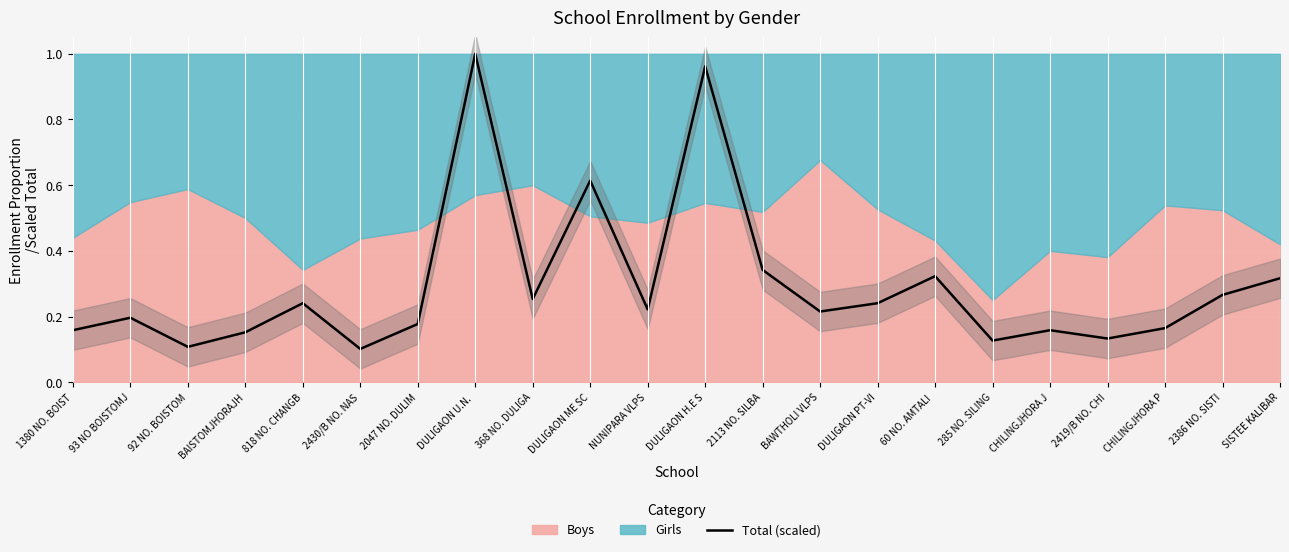

What is the value of the 9th point from the left?

0.3